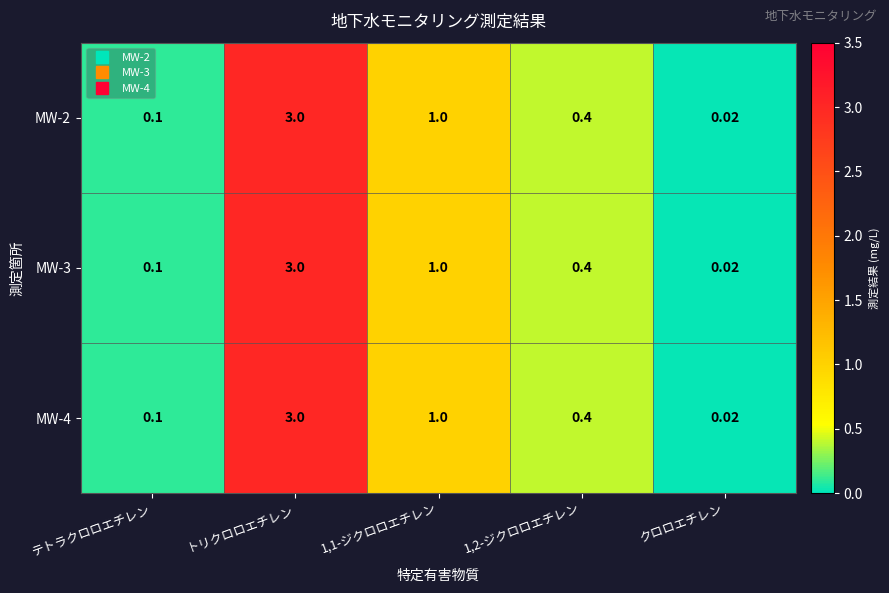

Which label corresponds to the smallest value in the chart?

クロロエチレン